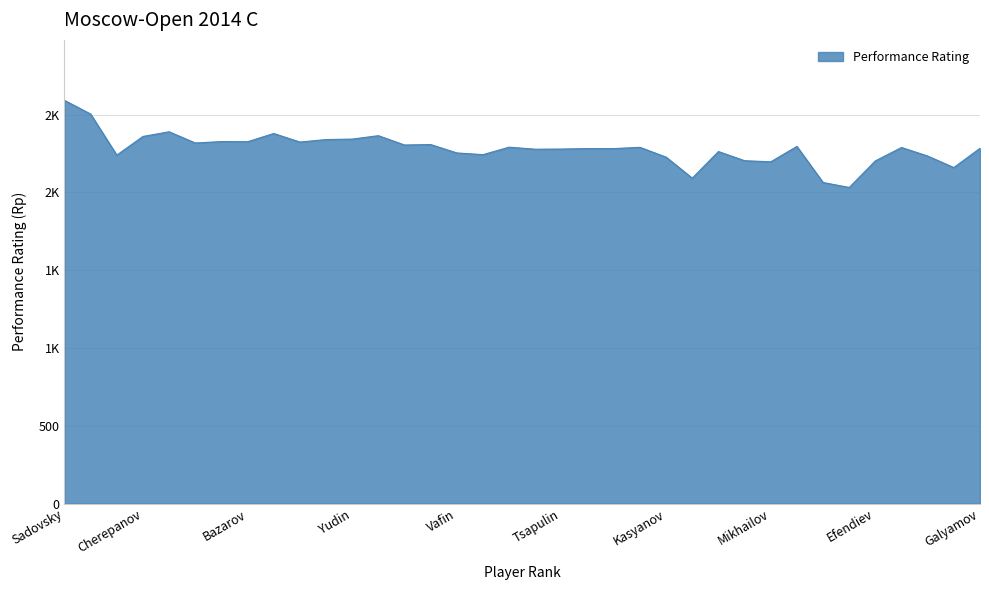

What is the difference between the maximum and minimum values?

560